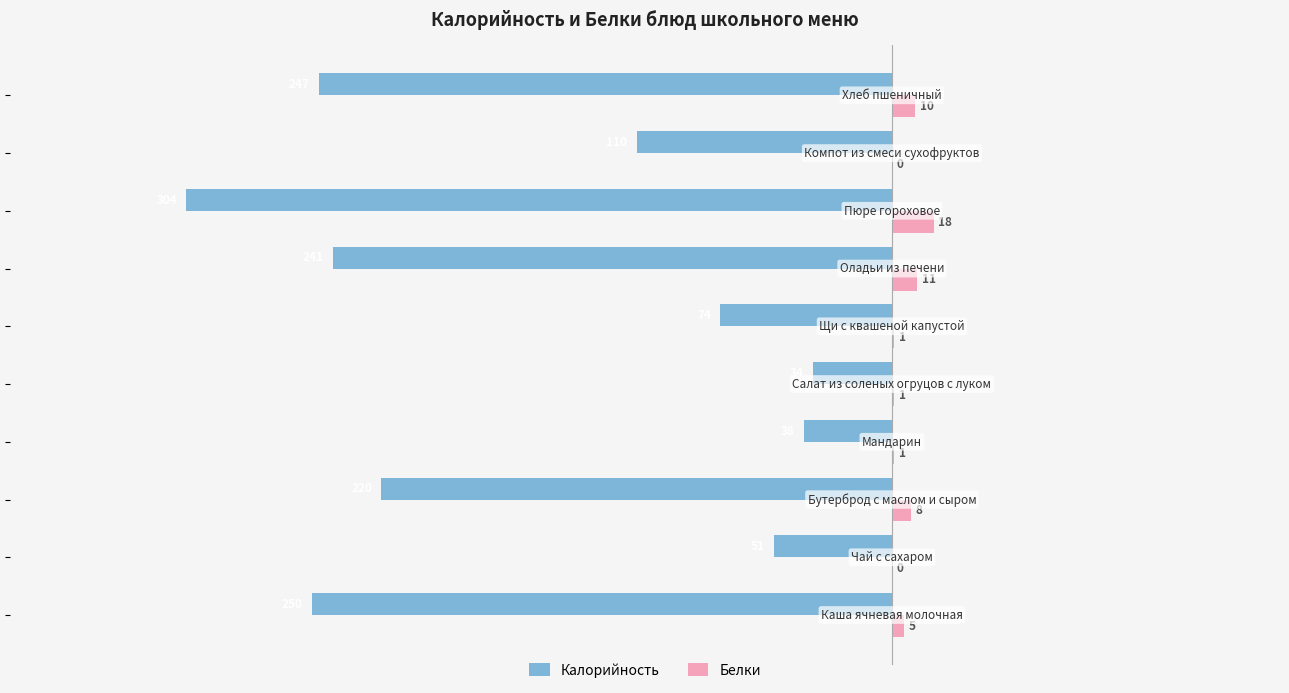

What is the greatest value displayed?

18